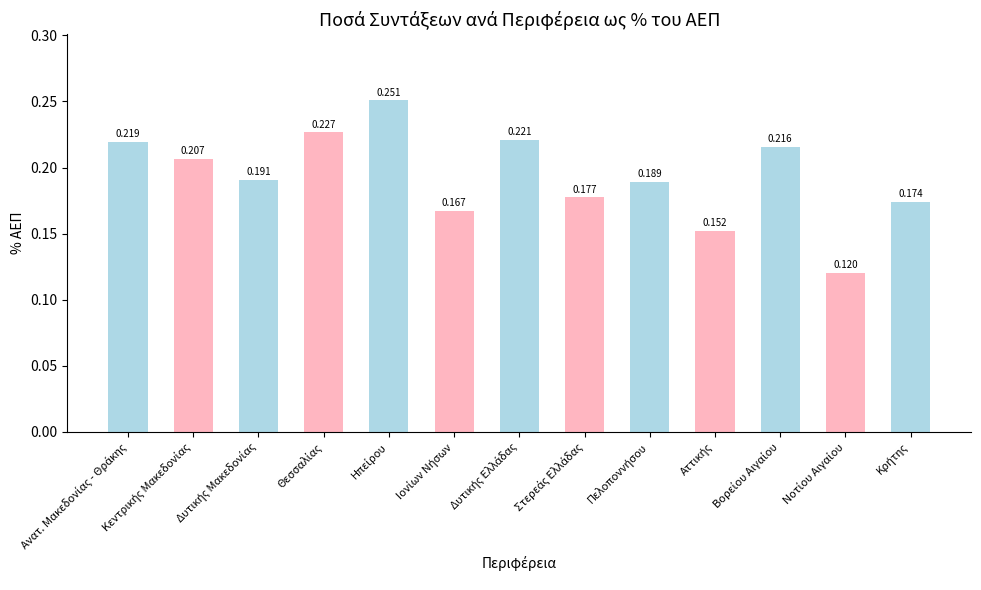

Which label corresponds to the smallest value in the chart?

Νοτίου Αιγαίου